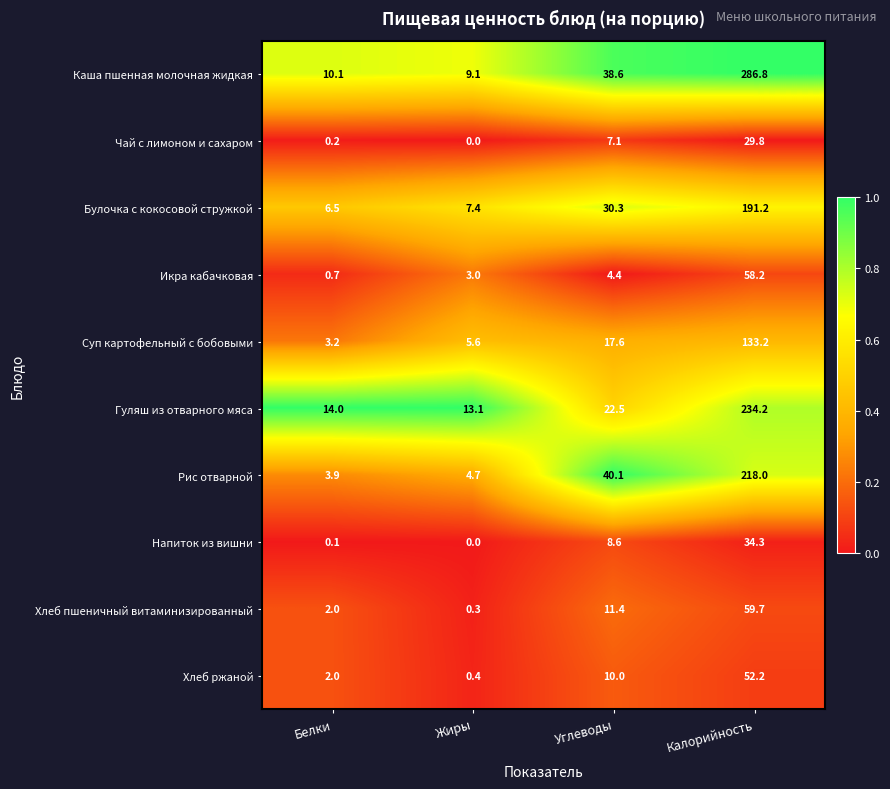

What is the maximum value shown in the chart?

286.8